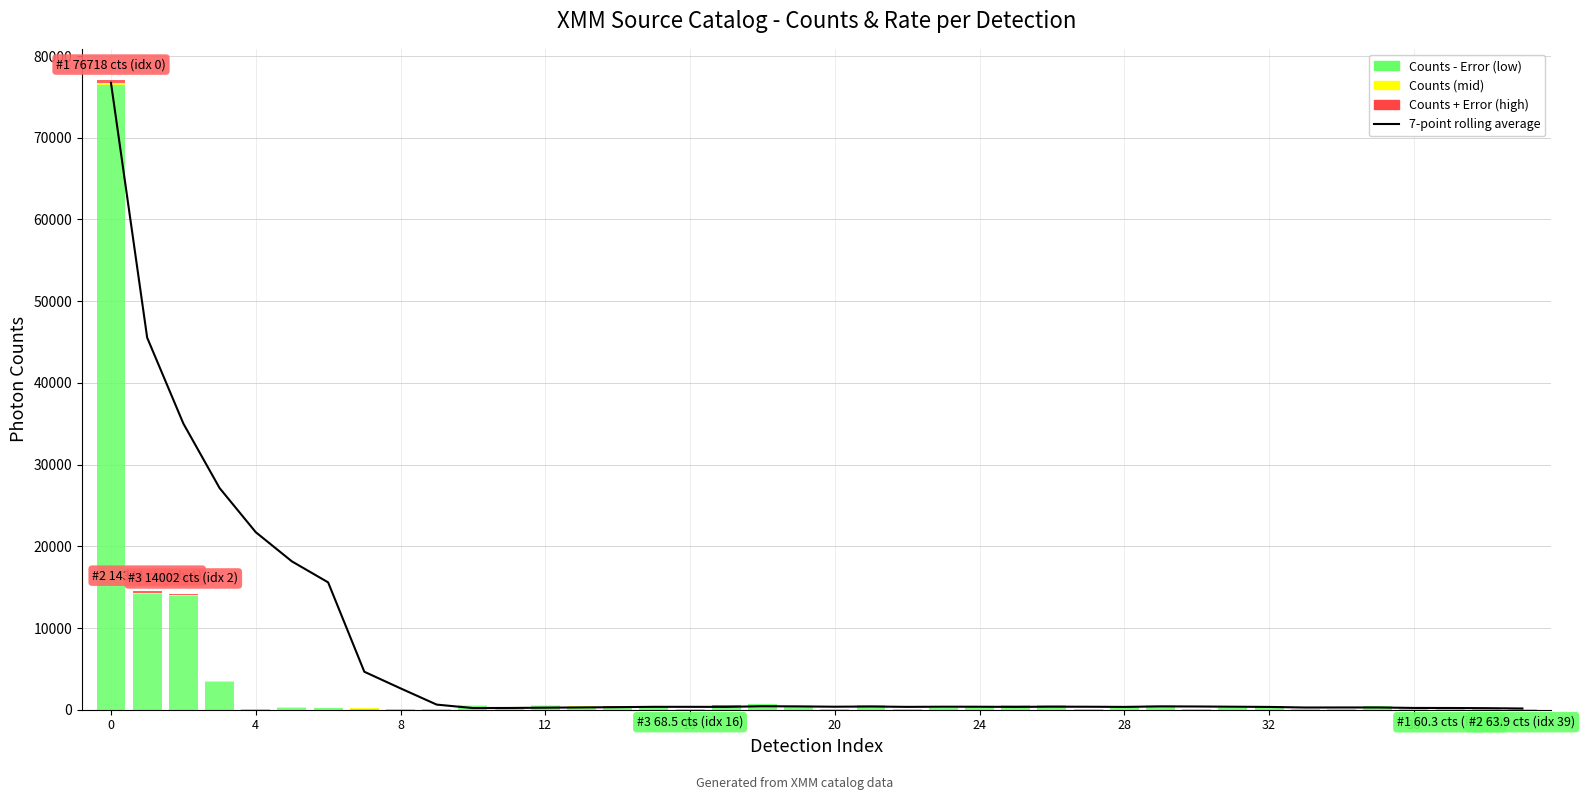

How many data points are above 365?

20